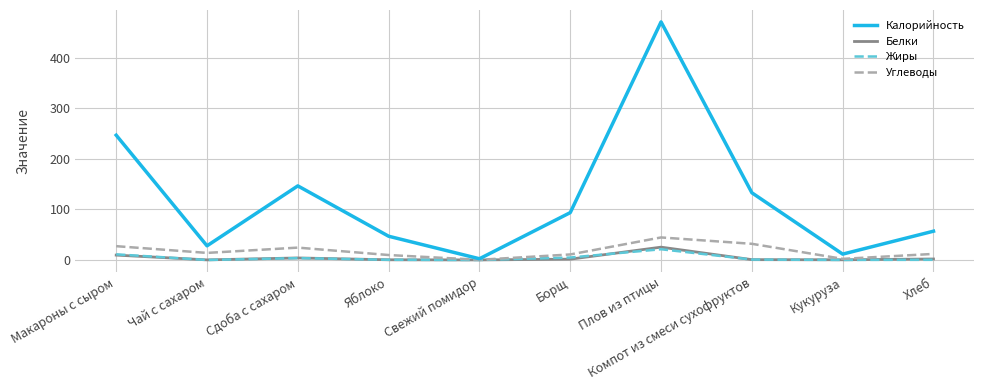

Which series has the largest range (max minus min)?

Калорийность